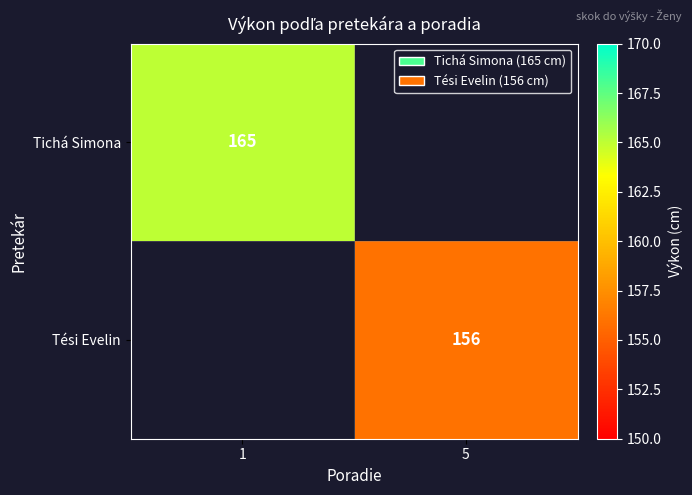

Is the value of Tichá Simona at 1 greater than the value of Tési Evelin at 5?

Yes